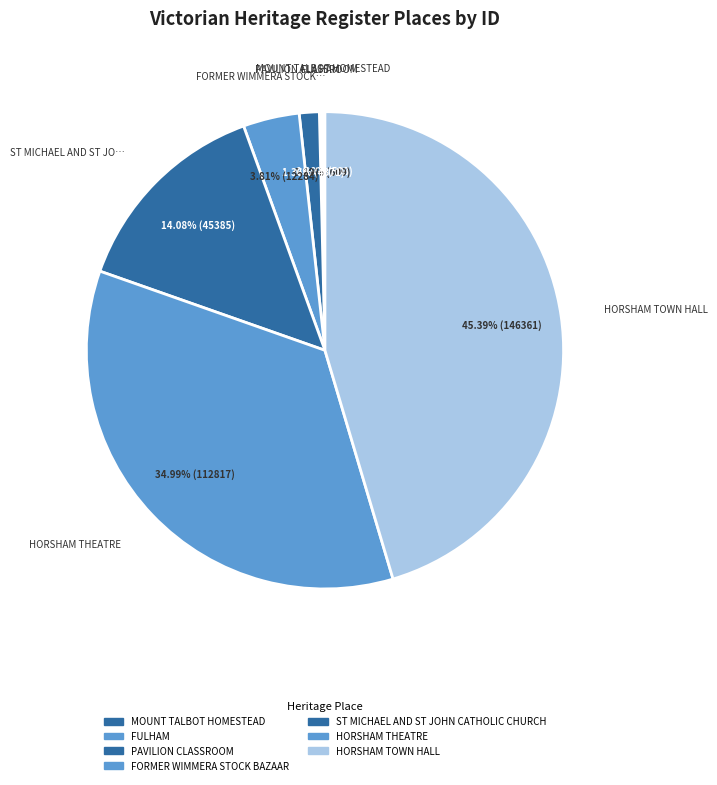

Is there a majority slice in this chart?

No